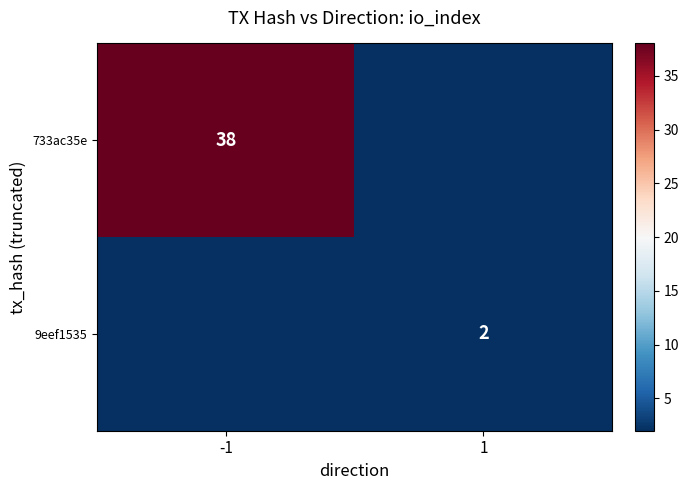

The 733ac35e series shows 62 at -1. True or false?

False